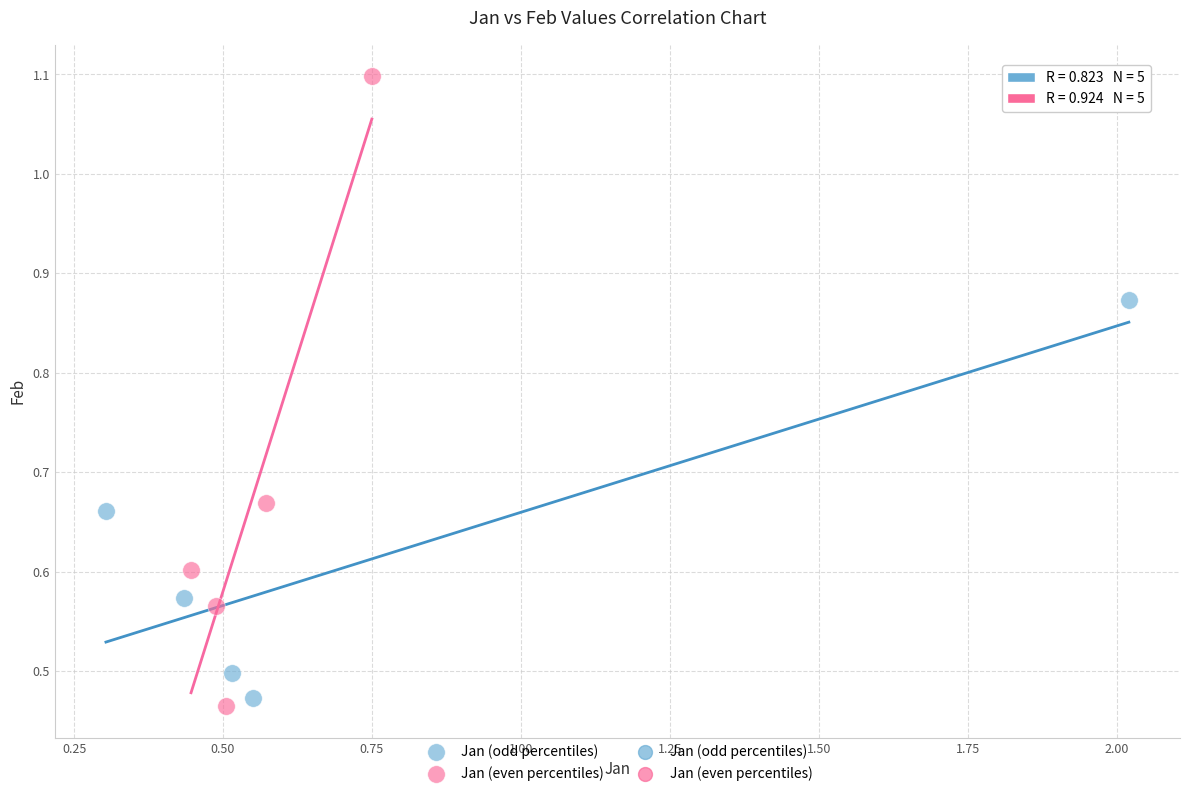

Which series contains the highest Y value?

Jan (even percentiles)